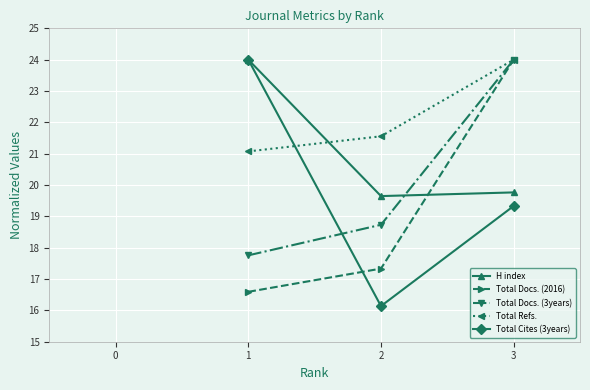

What is the minimum value for Total Docs. (2016)?

16.6